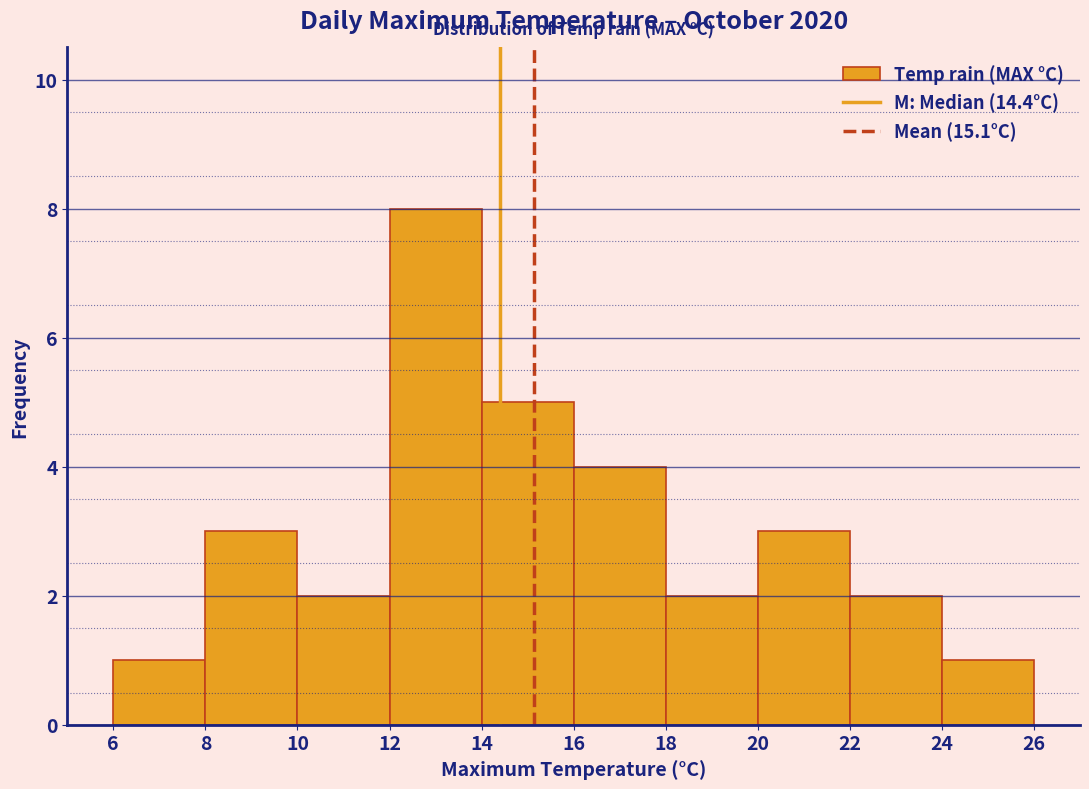

Over which range of the x-axis is the bar tallest?

12 to 14